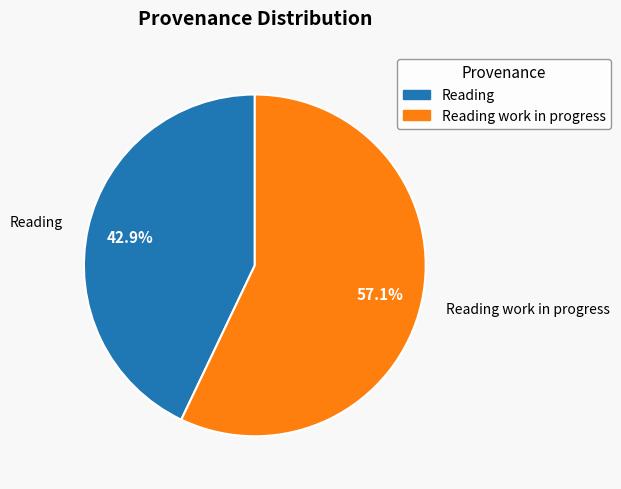

How many segments does this pie chart have?

2